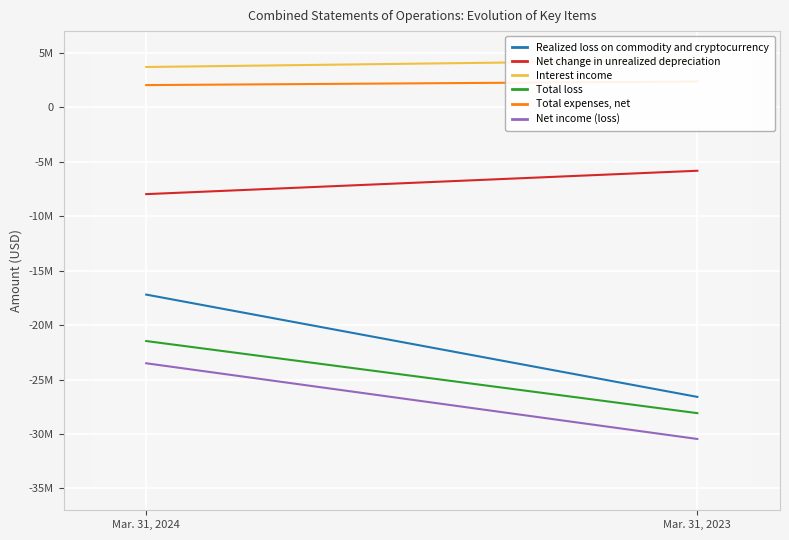

Is it true that Interest income equals 6532959 at Mar. 31, 2023?

False